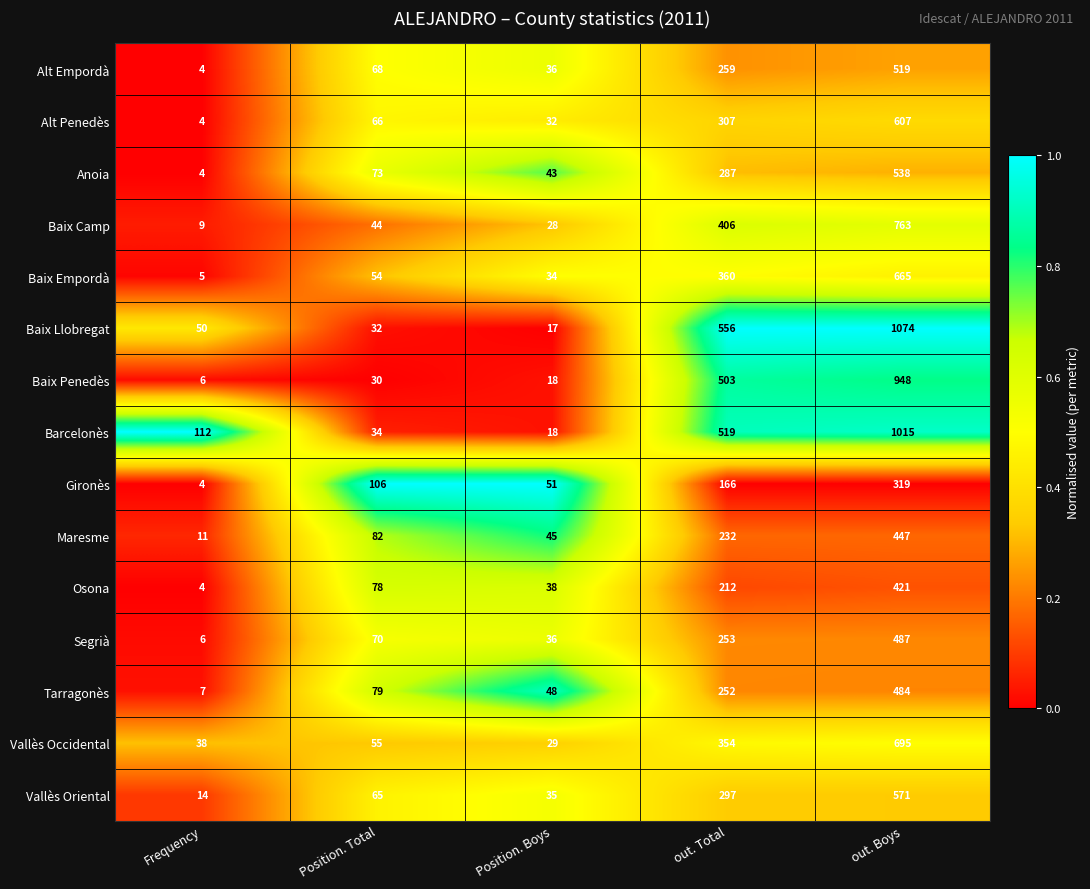

What is the average value of the Osona series?

151